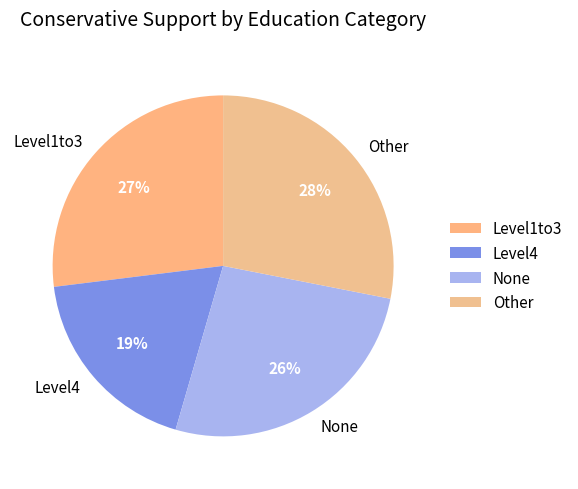

To the nearest percent, what percentage of the pie is Level1to3?

27%